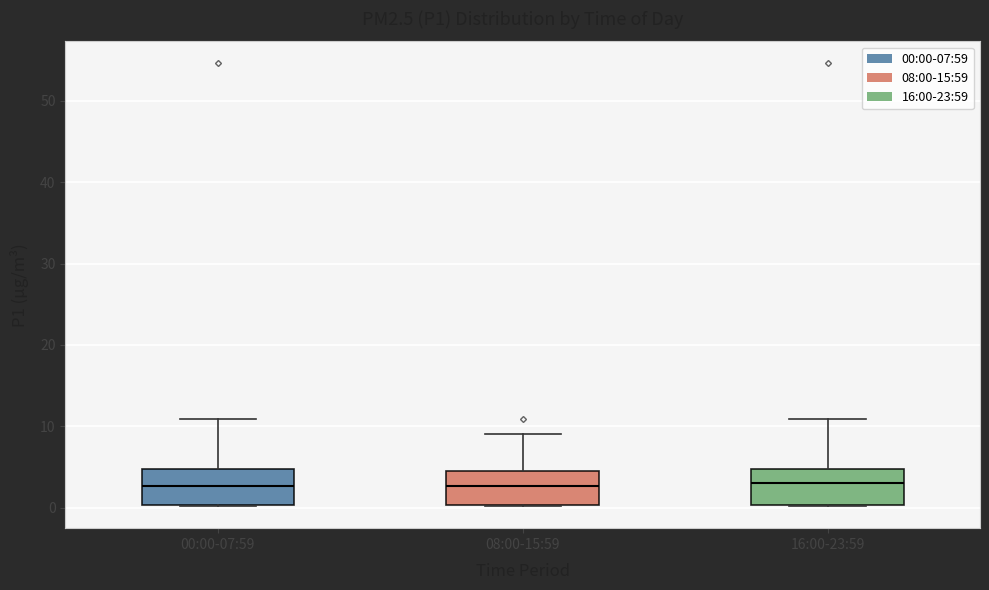

Reading left to right, transcribe this box plot: for each box, give where its median line is, the range the box spans, and where its two whiskers end, as read against the y-axis. The values are not printed on the chart, so give them approximately, as read against the axis.

00:00-07:59: median 3, box 0 to 5, whiskers 0 to 11
08:00-15:59: median 3, box 0 to 4, whiskers 0 to 9
16:00-23:59: median 3, box 0 to 5, whiskers 0 to 11